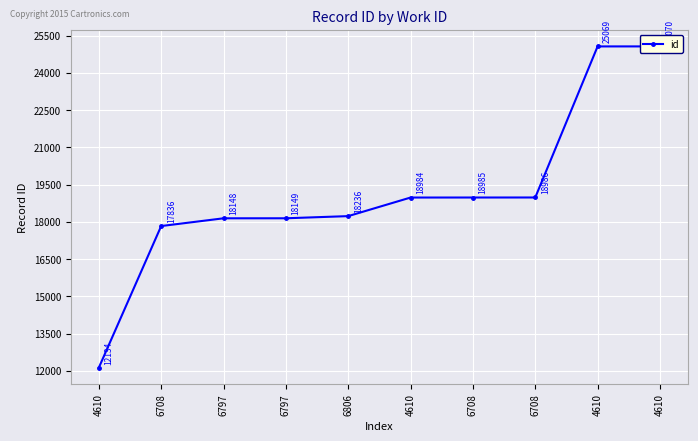

The chart shows a value of 18148 at 6797. True or false?

True